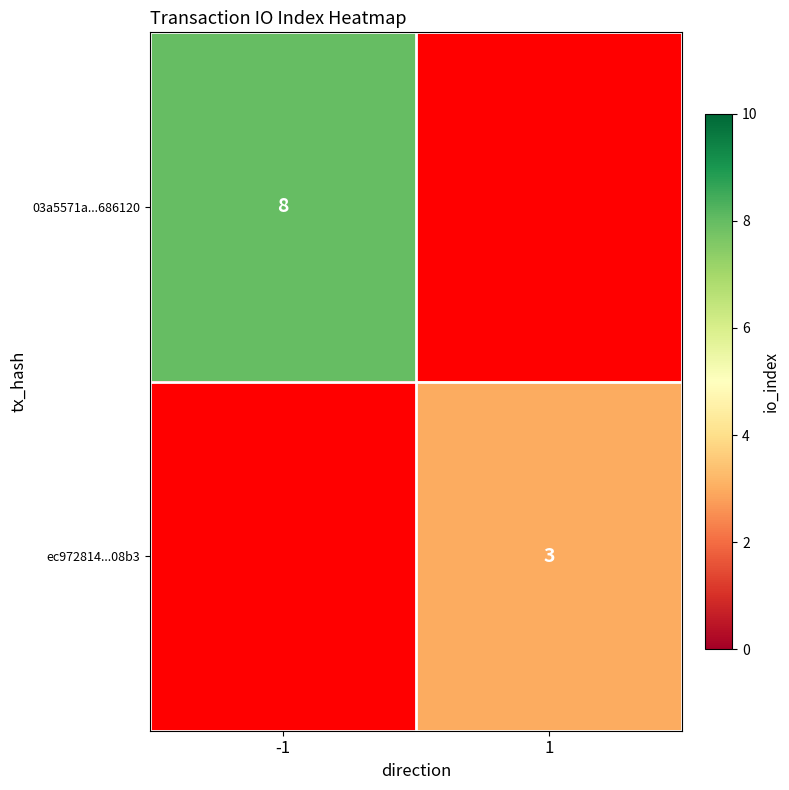

The value of ec972814...08b3 at 1 is 3. True or false?

True